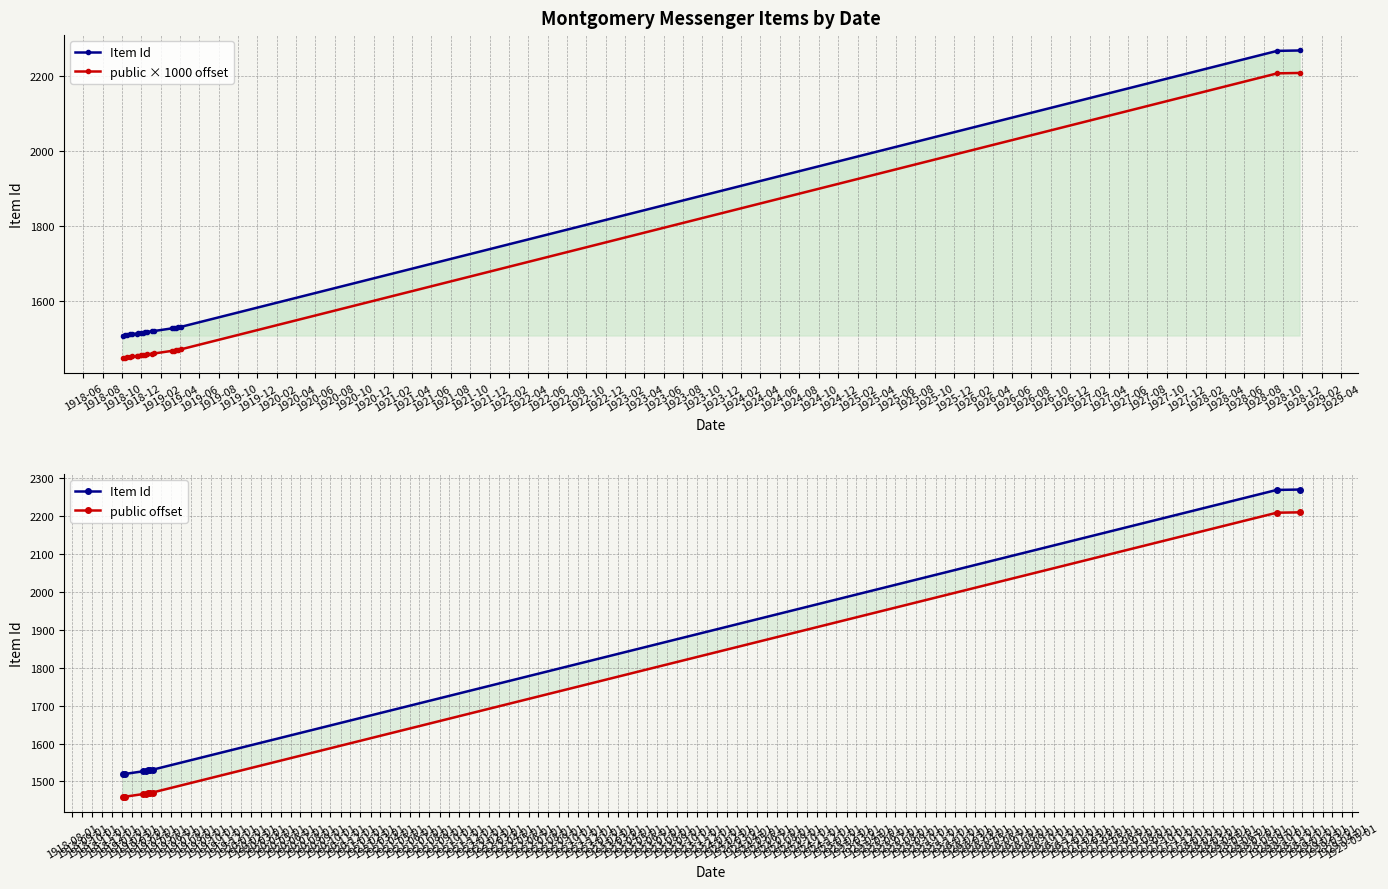

Reading left to right, what are all the values shown in this chart?

1508	1509	1510	1511	1512	1513	1514	1515	1516	1517	1518	1519	1520	1527	1528	1529	1530	1531	2268	2269